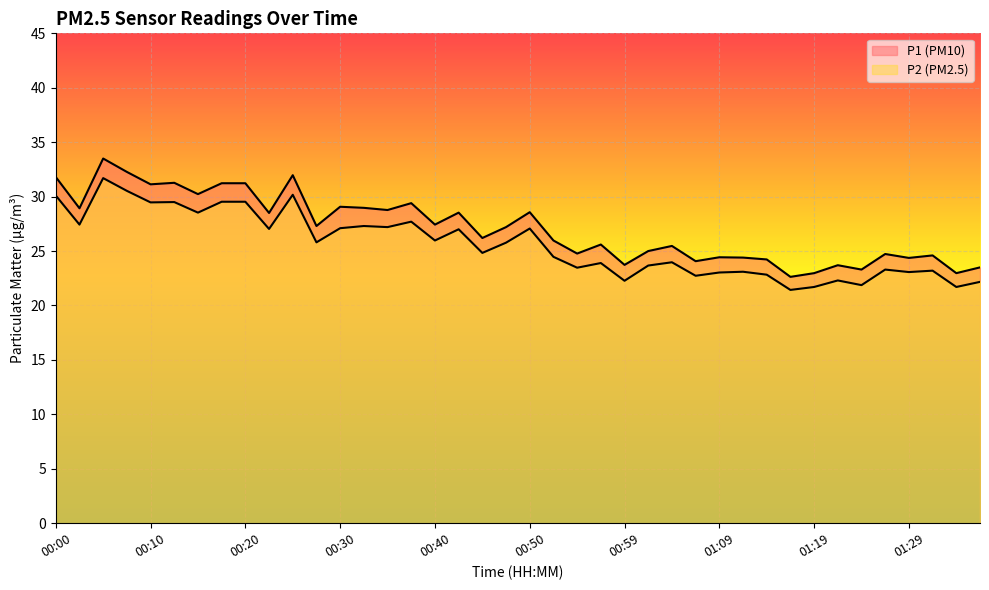

True or false: P2 and P1 intersect in this chart.

False